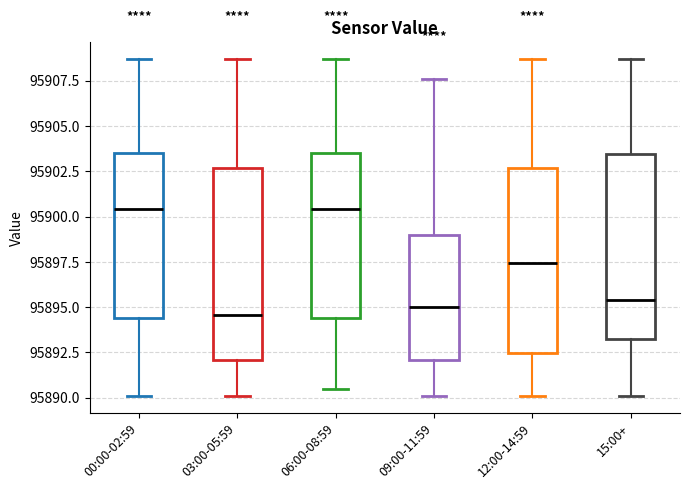

Reading left to right, transcribe this box plot: for each box, give where its median line is, the range the box spans, and where its two whiskers end, as read against the y-axis. The values are not printed on the chart, so give them approximately, as read against the axis.

00:00-02:59: median 95900.5, box 95894.5 to 95903.5, whiskers 95890.0 to 95908.5
03:00-05:59: median 95894.5, box 95892.0 to 95902.5, whiskers 95890.0 to 95908.5
06:00-08:59: median 95900.5, box 95894.5 to 95903.5, whiskers 95890.5 to 95908.5
09:00-11:59: median 95895.0, box 95892.0 to 95899.0, whiskers 95890.0 to 95907.5
12:00-14:59: median 95897.5, box 95892.5 to 95902.5, whiskers 95890.0 to 95908.5
15:00+: median 95895.5, box 95893.5 to 95903.5, whiskers 95890.0 to 95908.5